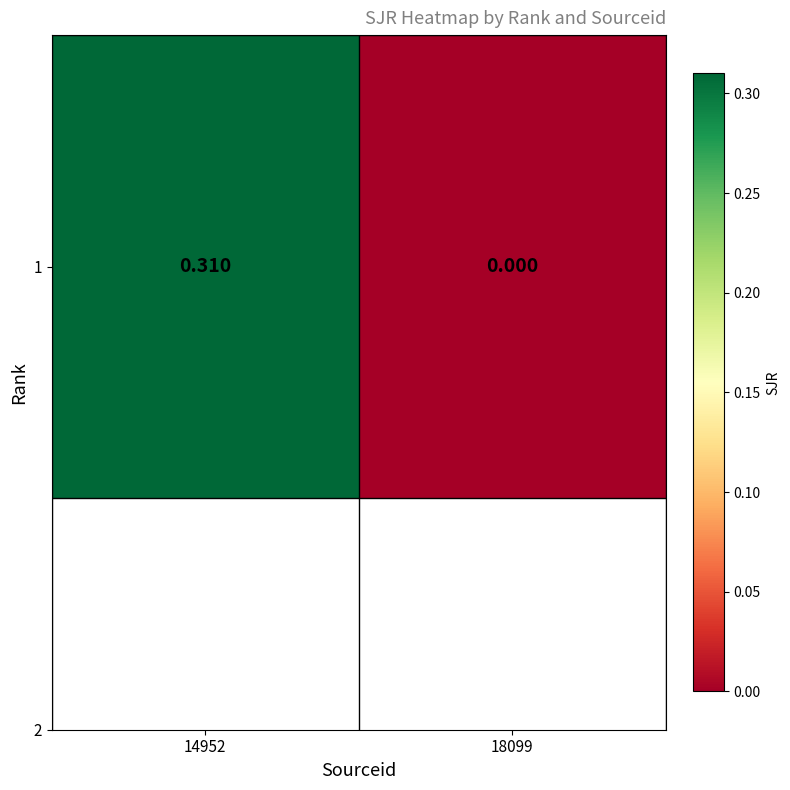

The value at 14952 is 0.3. True or false?

True